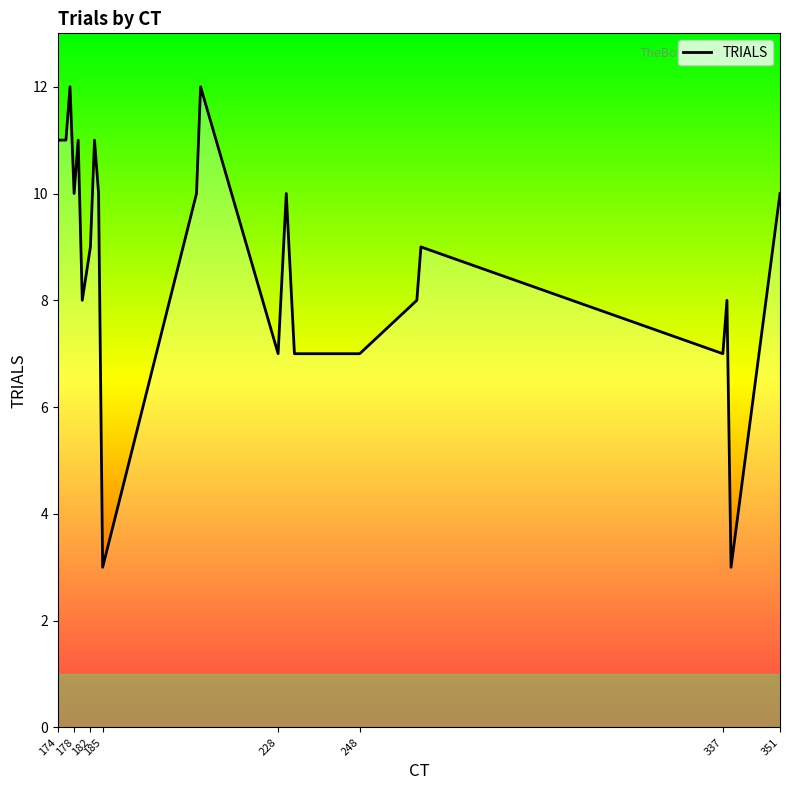

How many lines are shown in the chart?

1